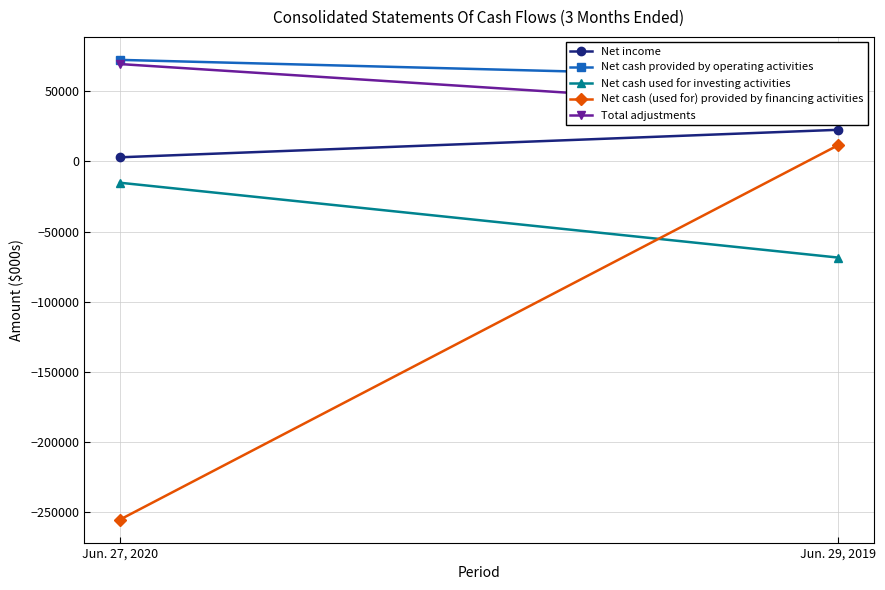

Which category has the highest value in the Net cash (used for) provided by financing activities series?

Jun. 29, 2019